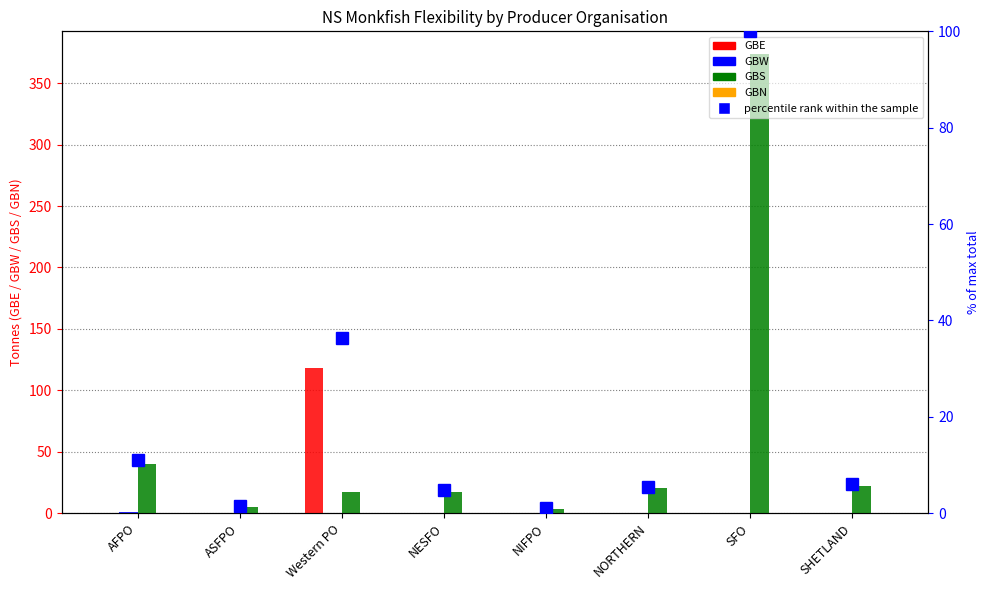

What is the greatest value displayed?

373.5